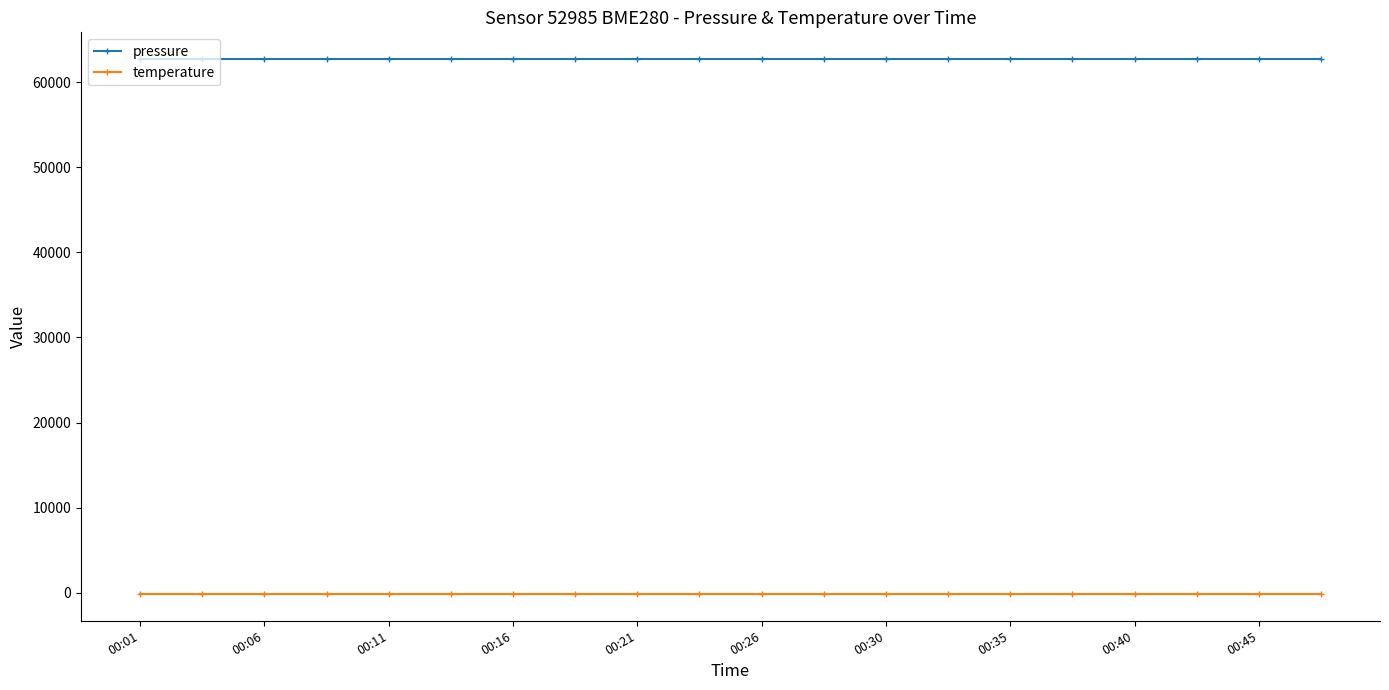

What is the sum of all temperature values?

-2905.0